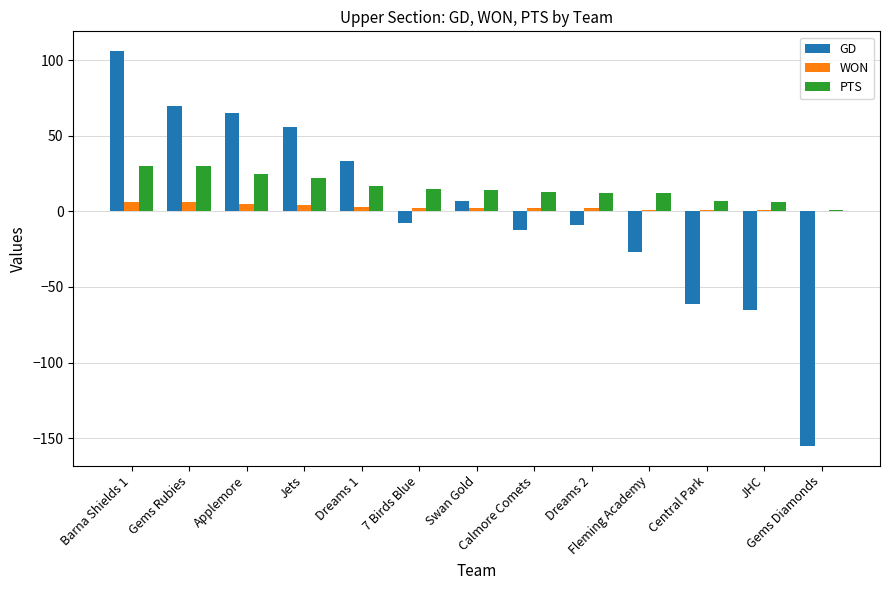

What is the maximum value shown in the chart?

106